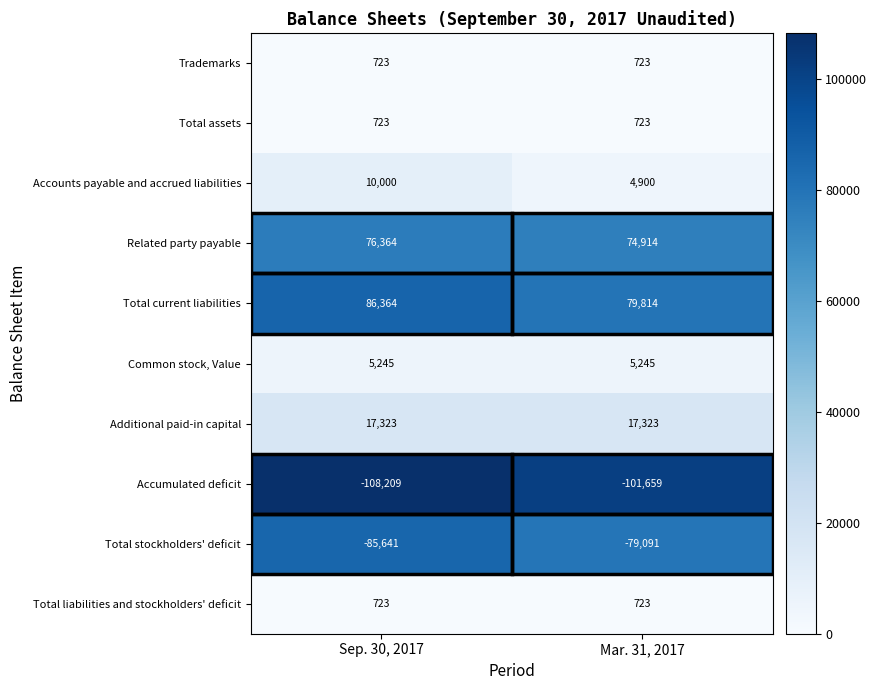

Count the number of data series in this chart.

10